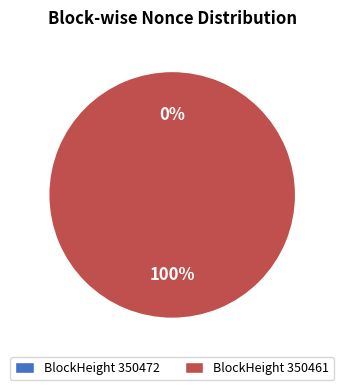

True or false: 350472 accounts for 0% of the total.

True